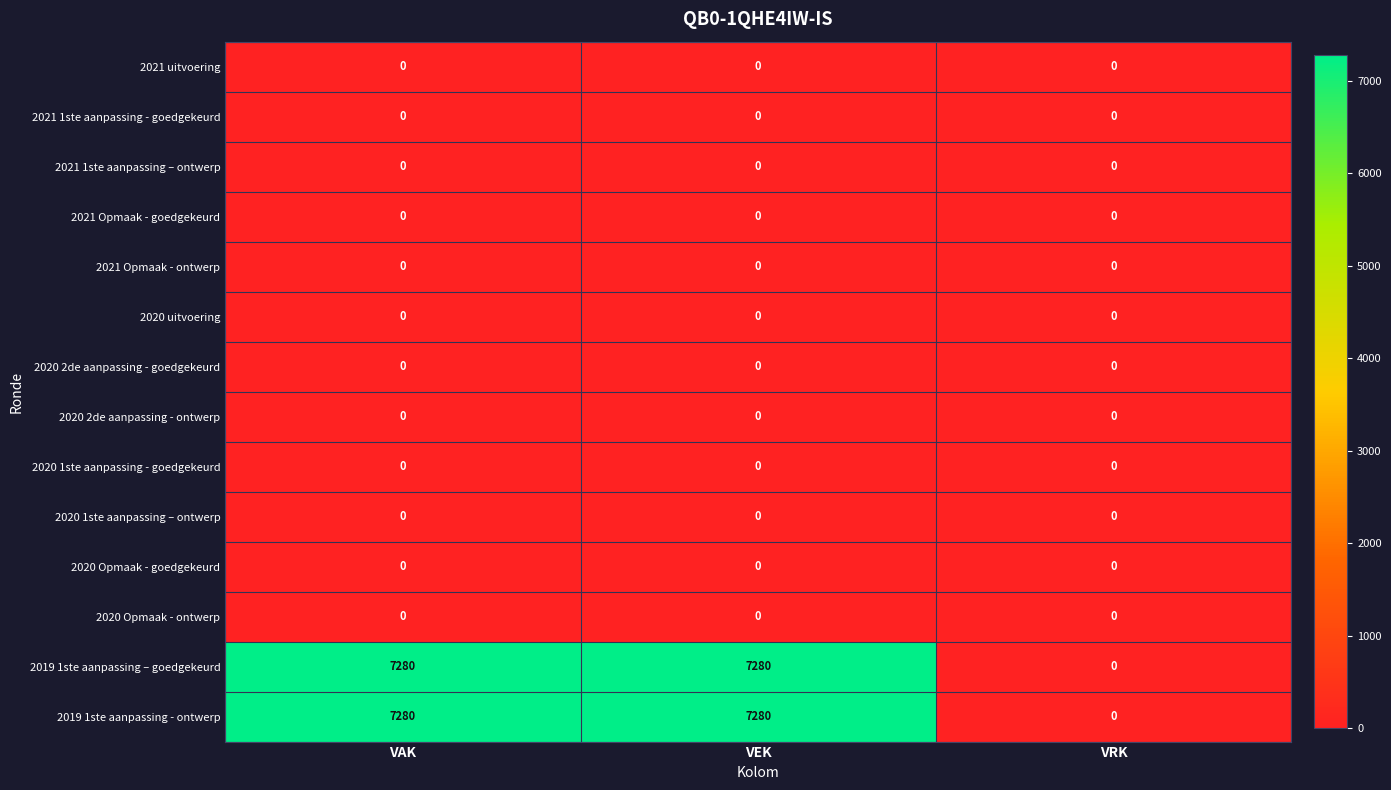

True or false: 2021 1ste aanpassing - goedgekeurd has a value of 0 at VRK.

True